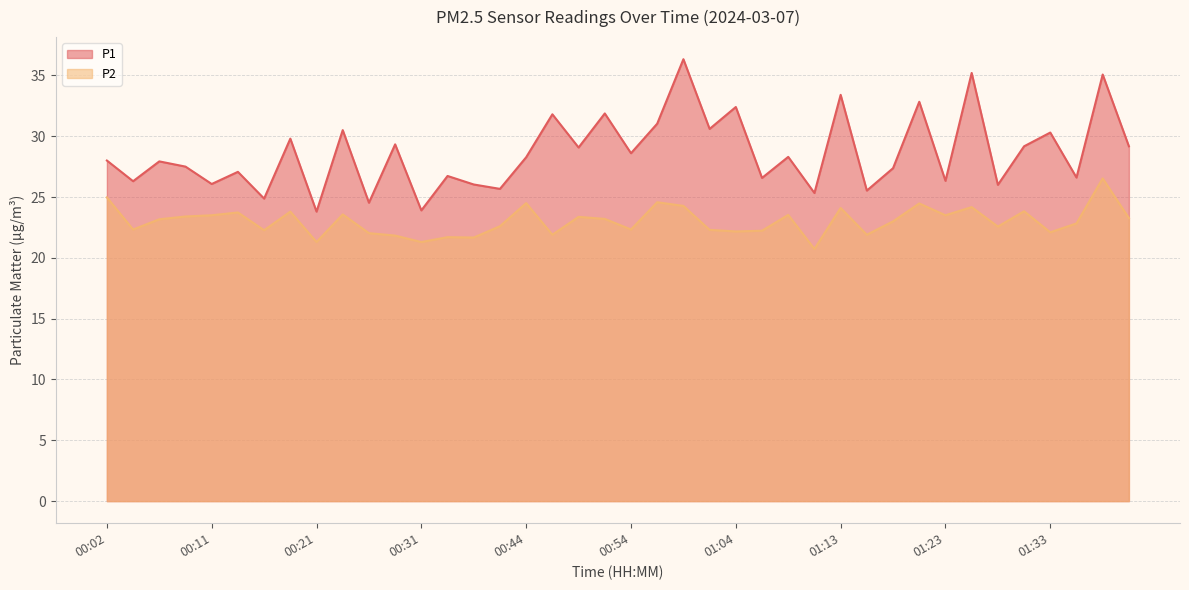

In P1, how many points are higher than both neighbors (excluding endpoints)?

16